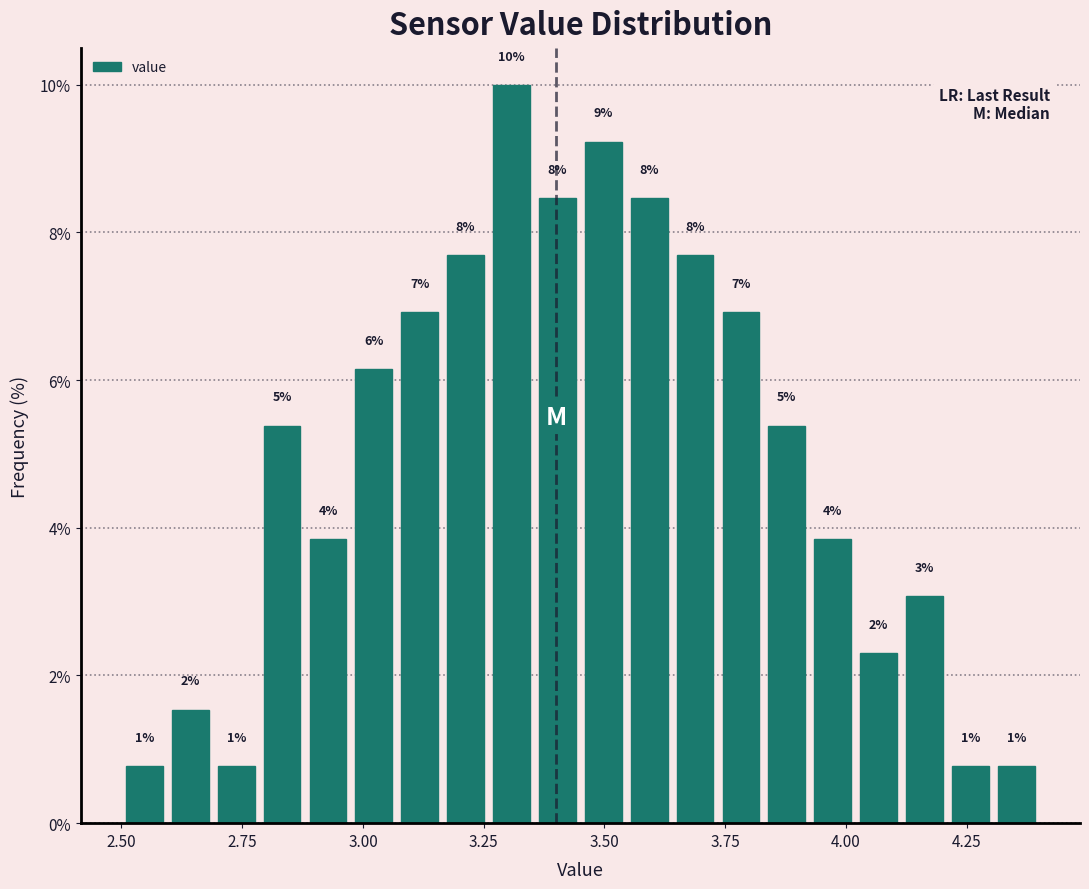

Read against the x-axis, roughly where is the centre of the tallest bar?

3.30